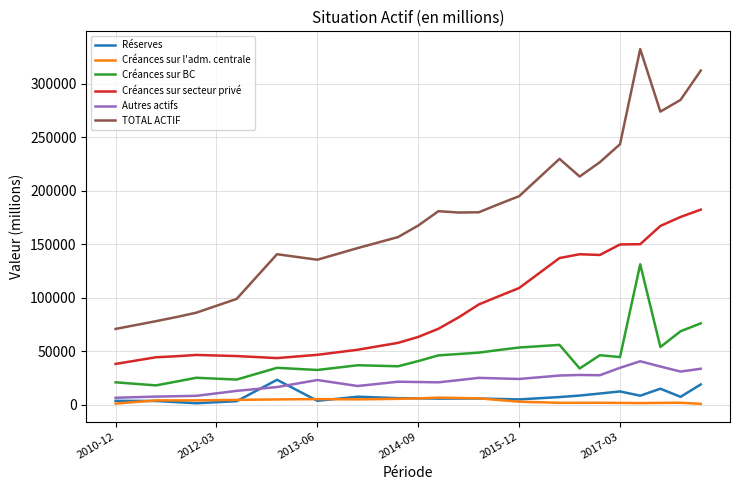

How many values in the Créances sur l'adm. centrale series exceed 4417?

15